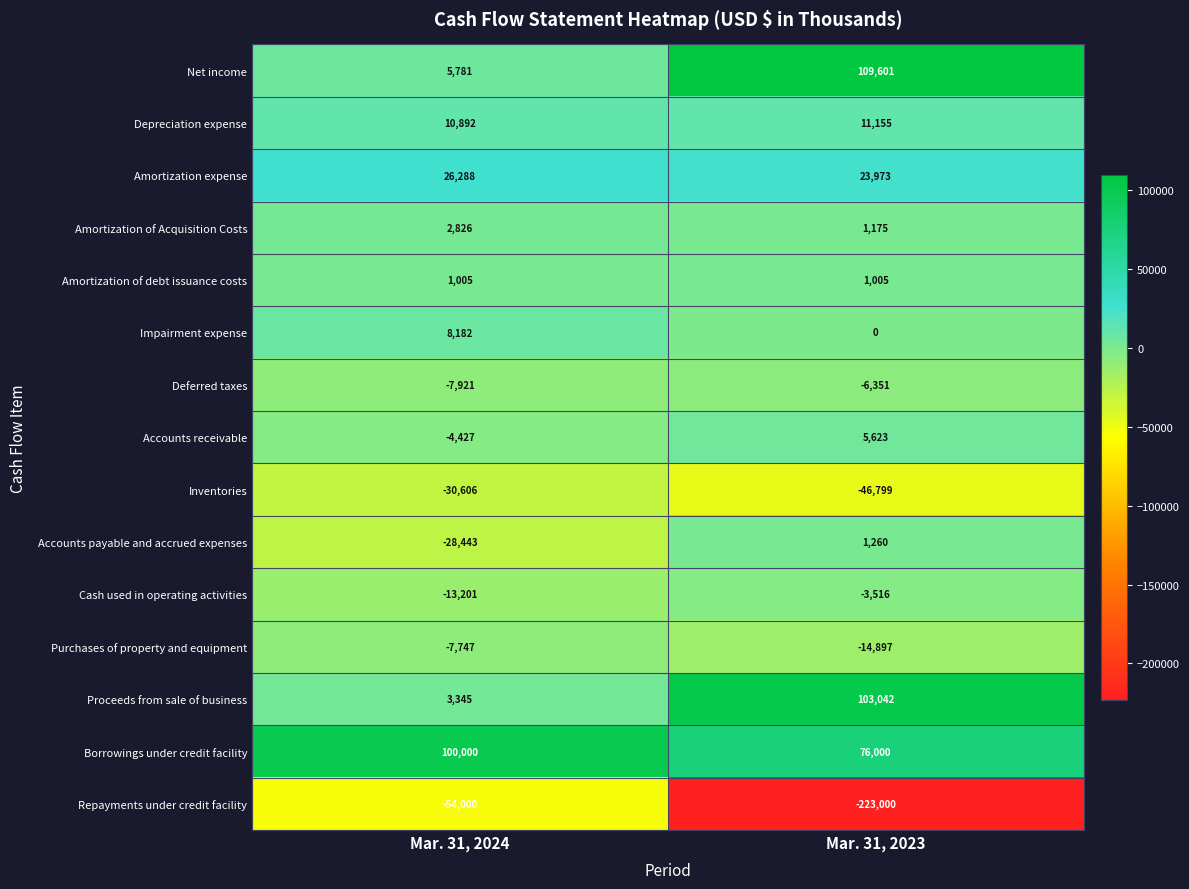

Rank the series at Mar. 31, 2023 from highest to lowest value.

Net income, Proceeds from sale of business, Borrowings under credit facility, Amortization expense, Depreciation expense, Accounts receivable, Accounts payable and accrued expenses, Amortization of Acquisition Costs, Amortization of debt issuance costs, Impairment expense, Cash used in operating activities, Deferred taxes, Purchases of property and equipment, Inventories, Repayments under credit facility